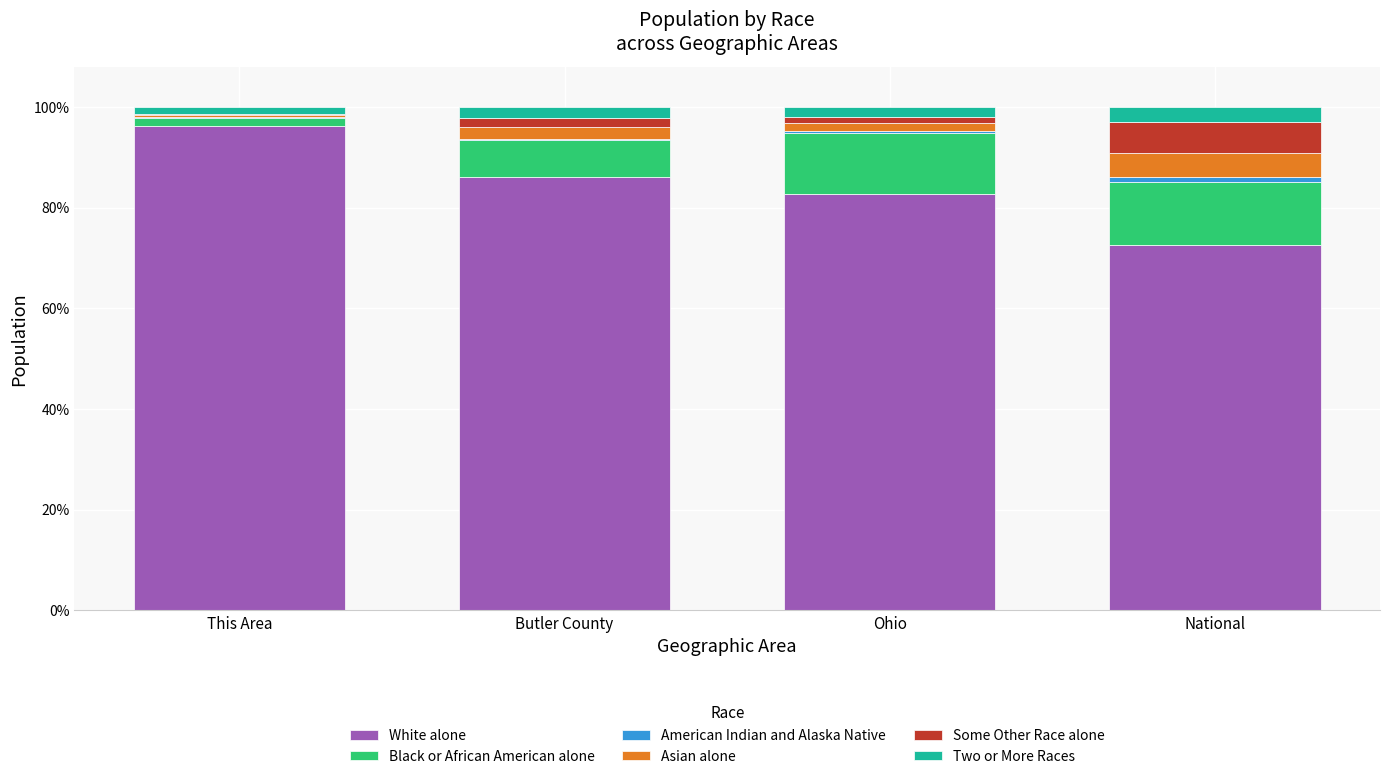

The value of White alone at This Area is 96.2. True or false?

True